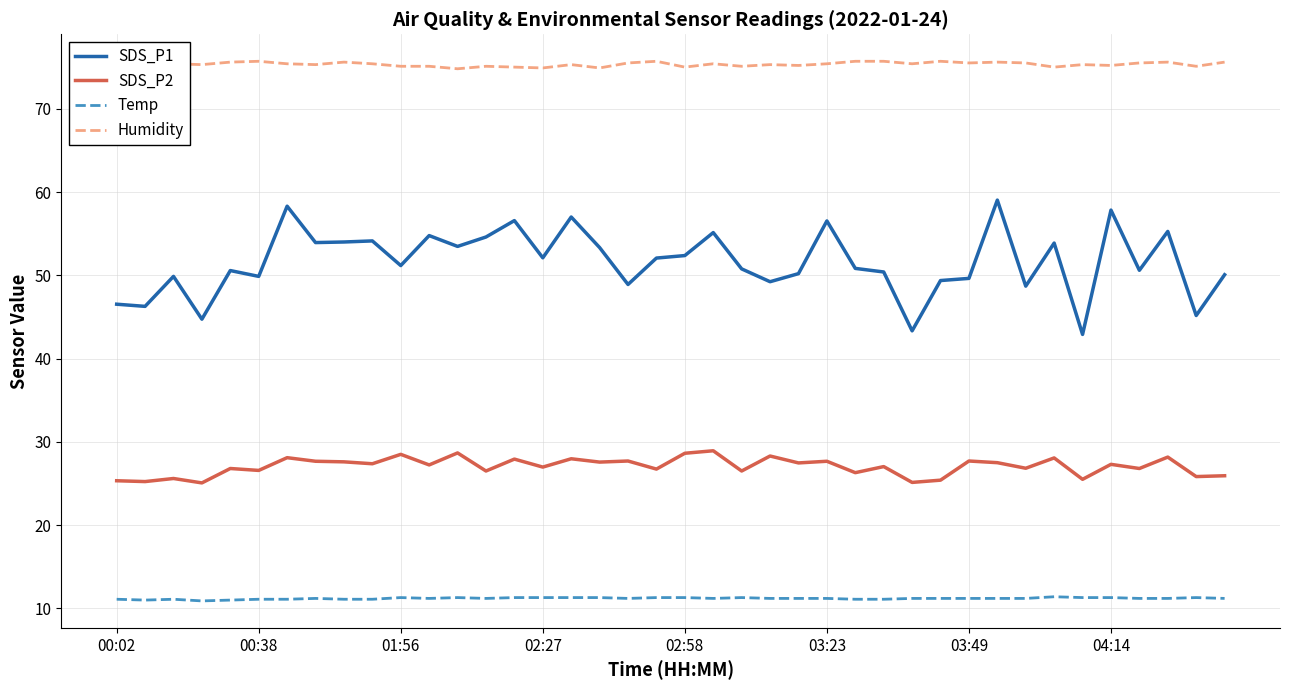

How many lines are shown in the chart?

4